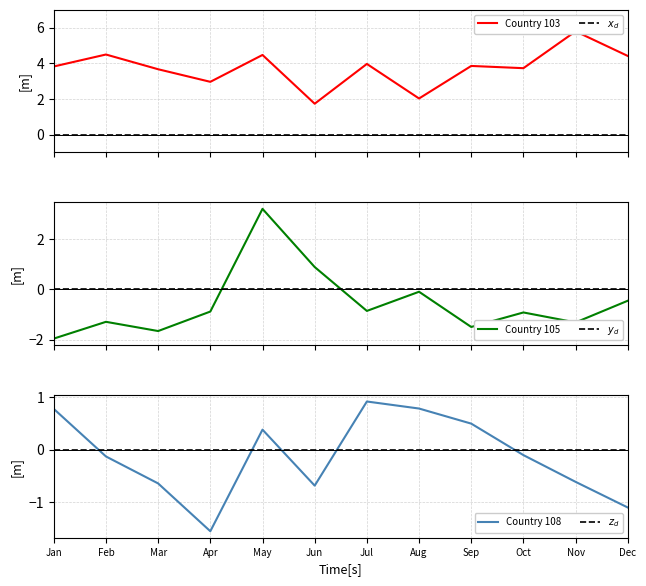

The Country 103 series shows 1.3 at May. True or false?

False